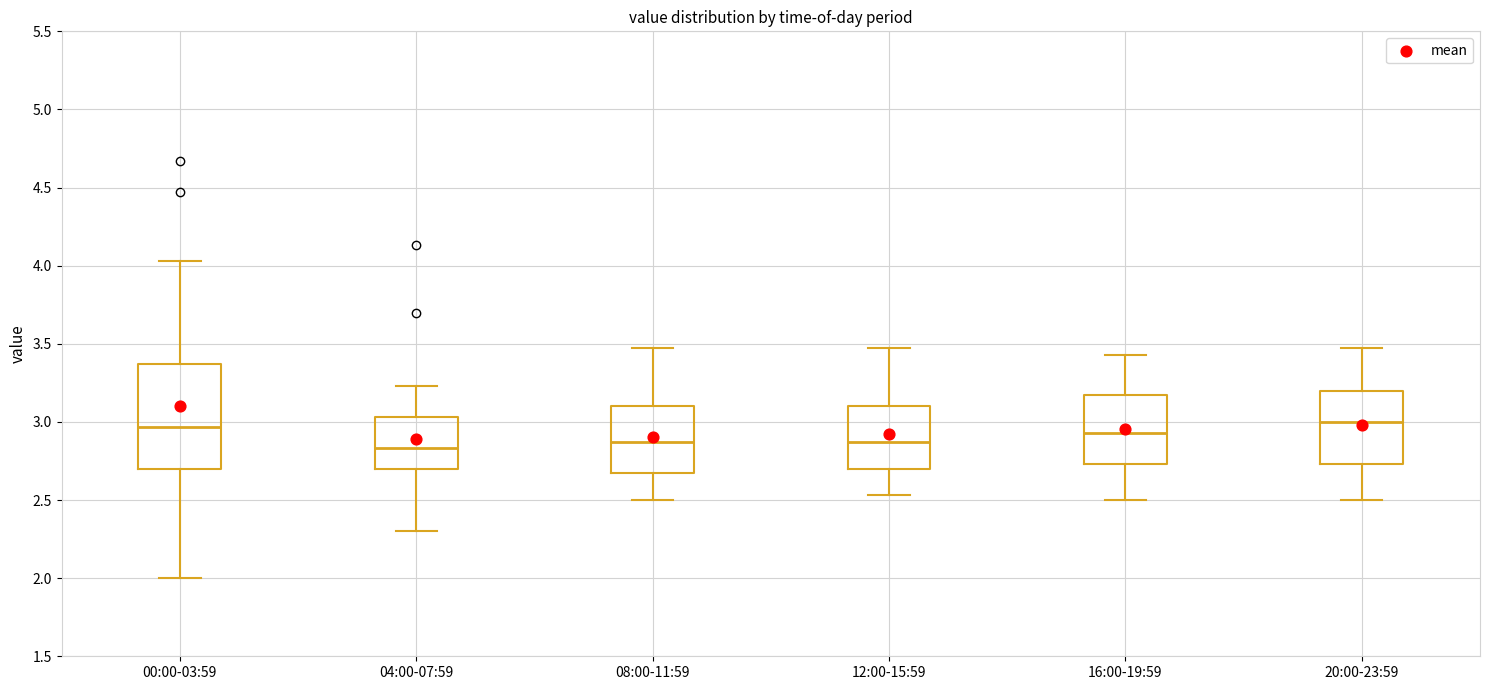

Reading left to right, transcribe this box plot: for each box, give where its median line is, the range the box spans, and where its two whiskers end, as read against the y-axis. The values are not printed on the chart, so give them approximately, as read against the axis.

00:00-03:59: median 2.95, box 2.70 to 3.35, whiskers 2.00 to 4.05
04:00-07:59: median 2.85, box 2.70 to 3.05, whiskers 2.30 to 3.25
08:00-11:59: median 2.85, box 2.65 to 3.10, whiskers 2.50 to 3.45
12:00-15:59: median 2.85, box 2.70 to 3.10, whiskers 2.55 to 3.45
16:00-19:59: median 2.95, box 2.75 to 3.15, whiskers 2.50 to 3.45
20:00-23:59: median 3.00, box 2.75 to 3.20, whiskers 2.50 to 3.45